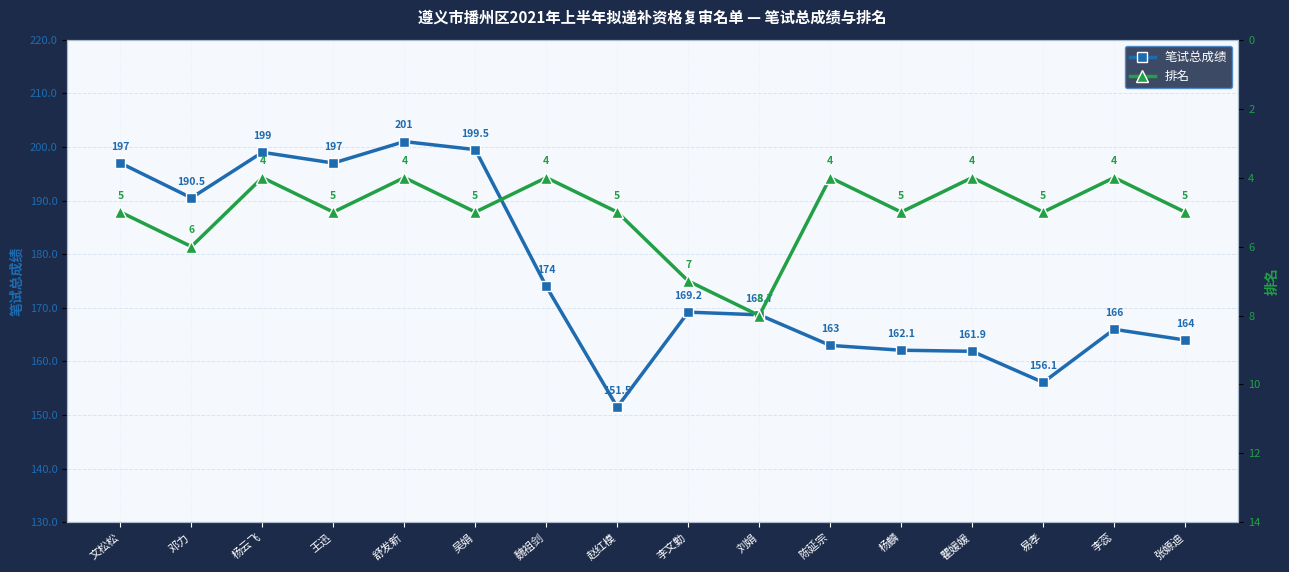

Is the value of 笔试总成绩 at 陈延宗 greater than the value of 排名 at 李蕊?

Yes